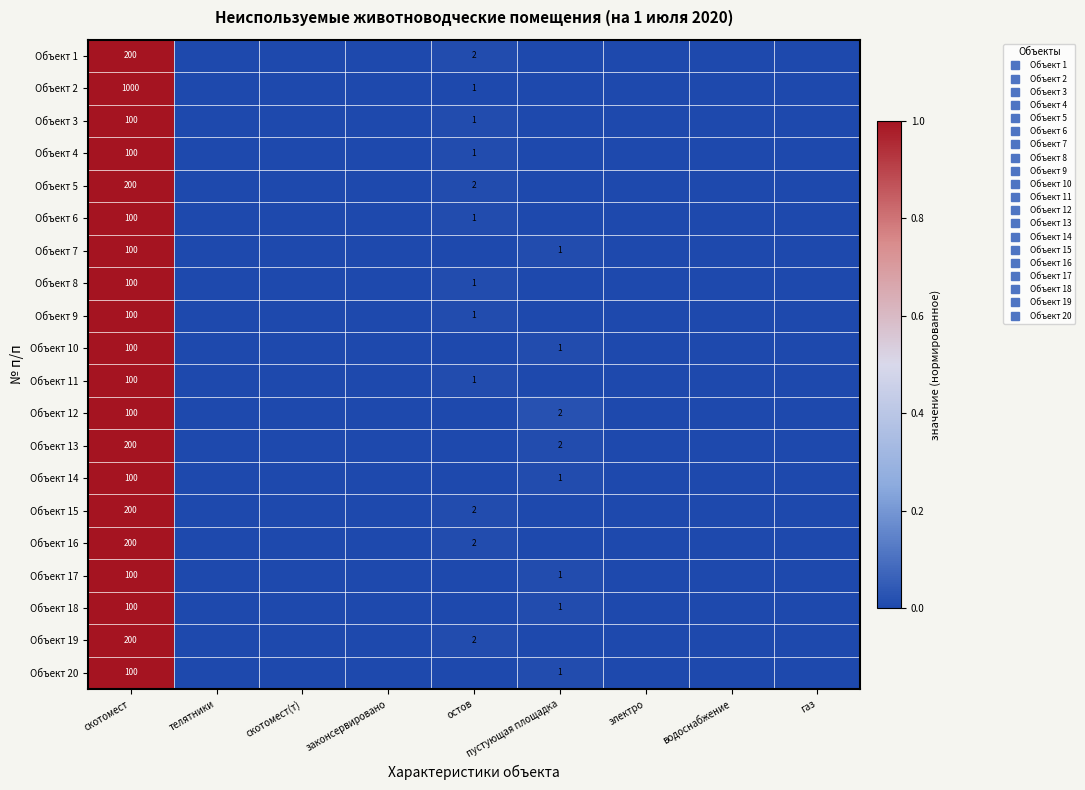

Between скотомест(т) and электро, which is larger?

скотомест(т)